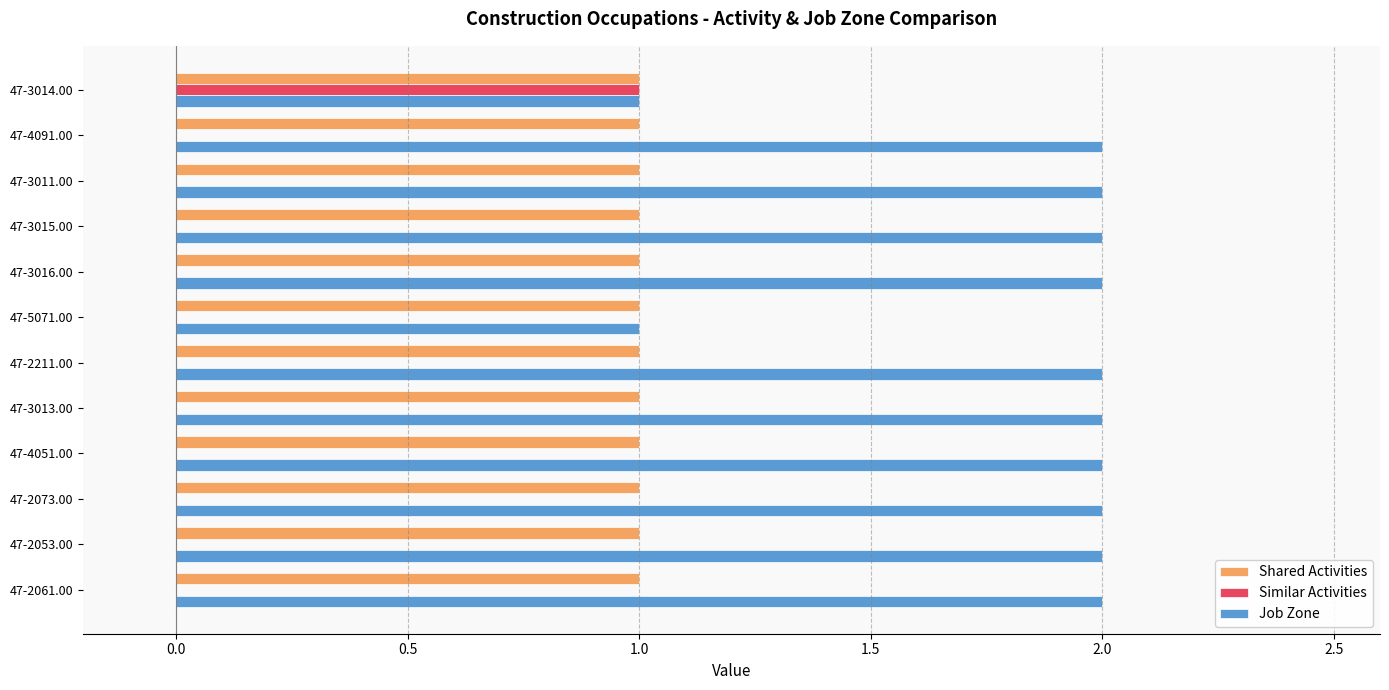

The Shared Activities series shows 2 at 47-3016.00. True or false?

False